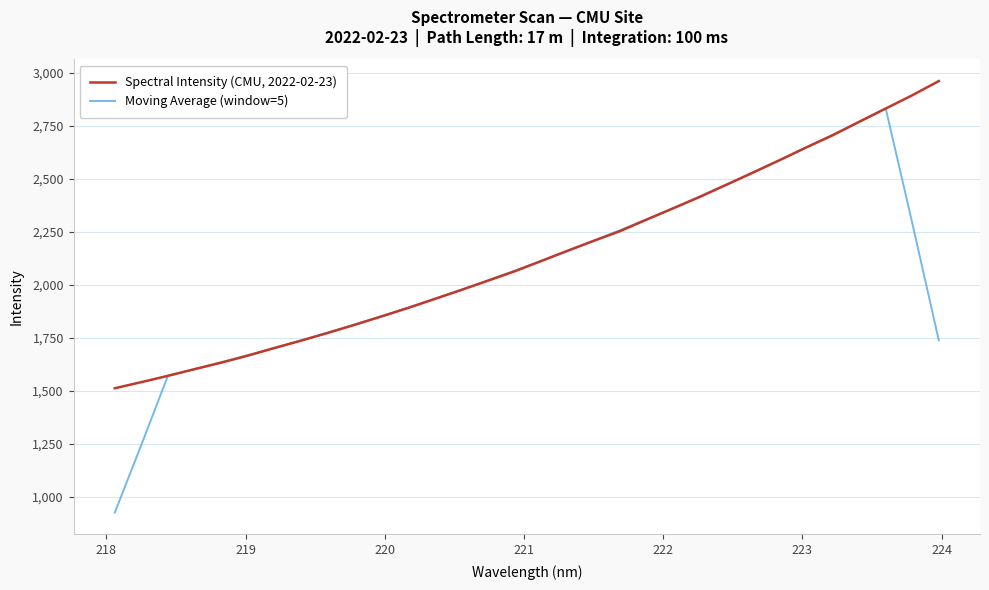

Which series ends up on top after the final intersection of Spectral Intensity (CMU, 2022-02-23) and Moving Average (window=5)?

Spectral Intensity (CMU, 2022-02-23)